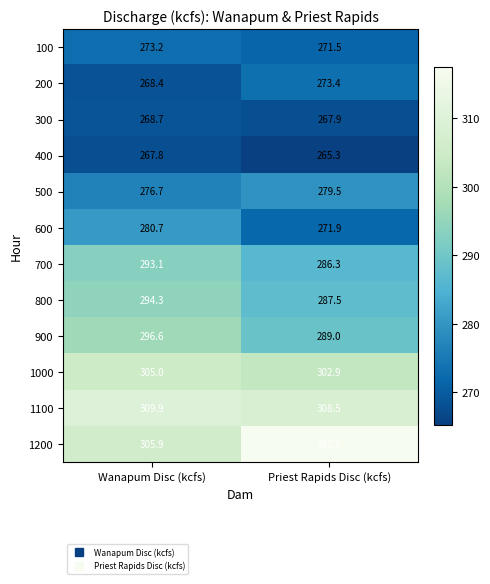

What is the total value across all series at Priest Rapids Disc (kcfs)?

3421.2